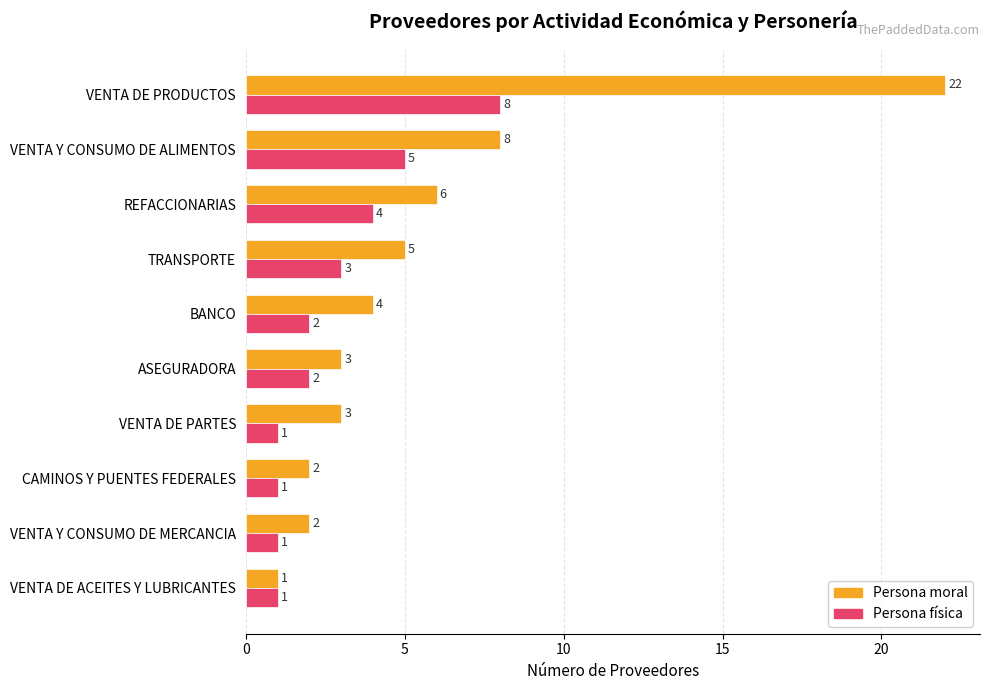

At which label does Persona moral reach its peak?

VENTA DE PRODUCTOS